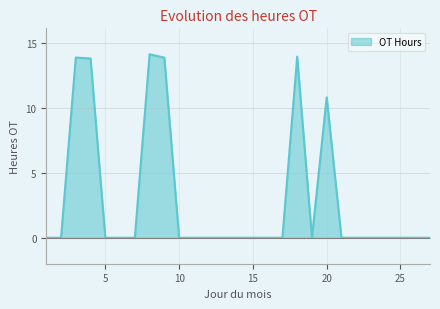

How many lines are shown in the chart?

1